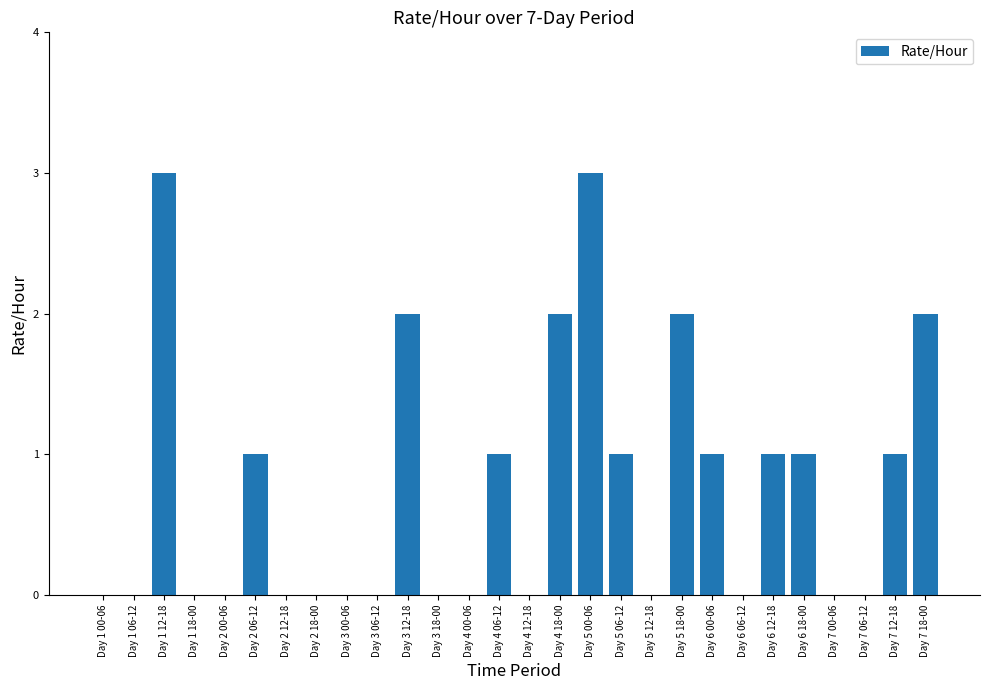

The chart shows a value of 1 at Day 5 00-06. True or false?

False